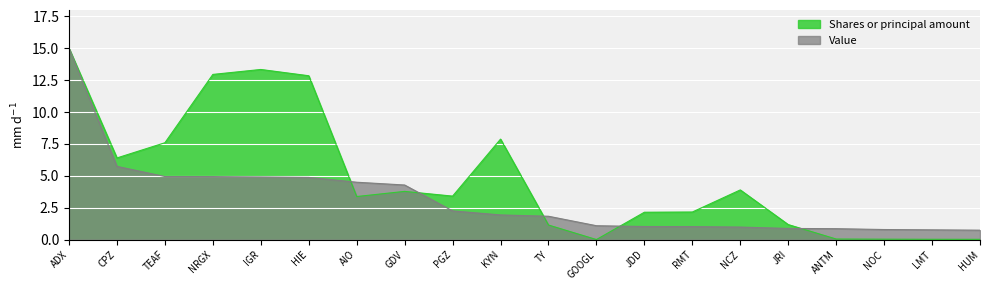

True or false: Value has more than 2 points higher than both neighbors.

False